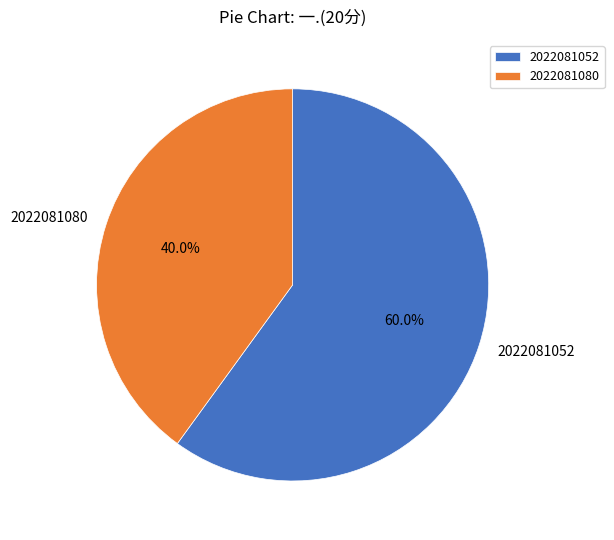

Does 2022081080 represent more than half of the total?

No